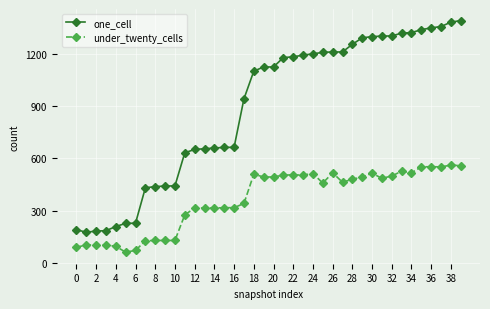

What is the value of the one_cell point at the 20th from the left?

1124